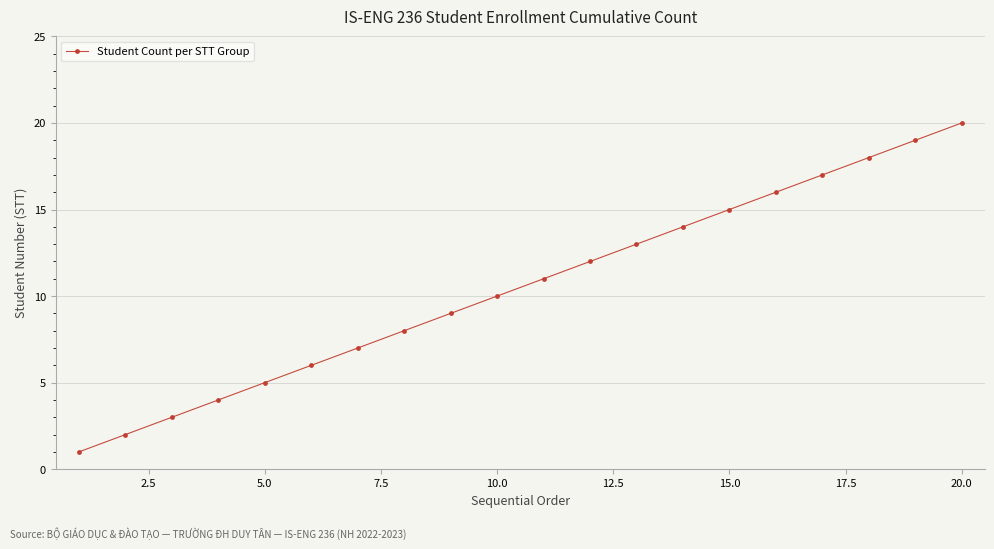

What is the greatest value displayed?

20